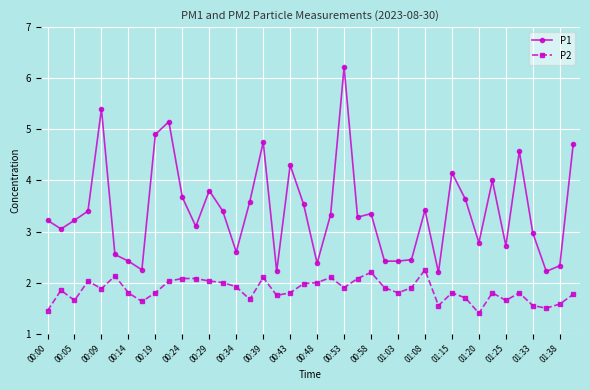

What is the minimum value for P1?

2.2